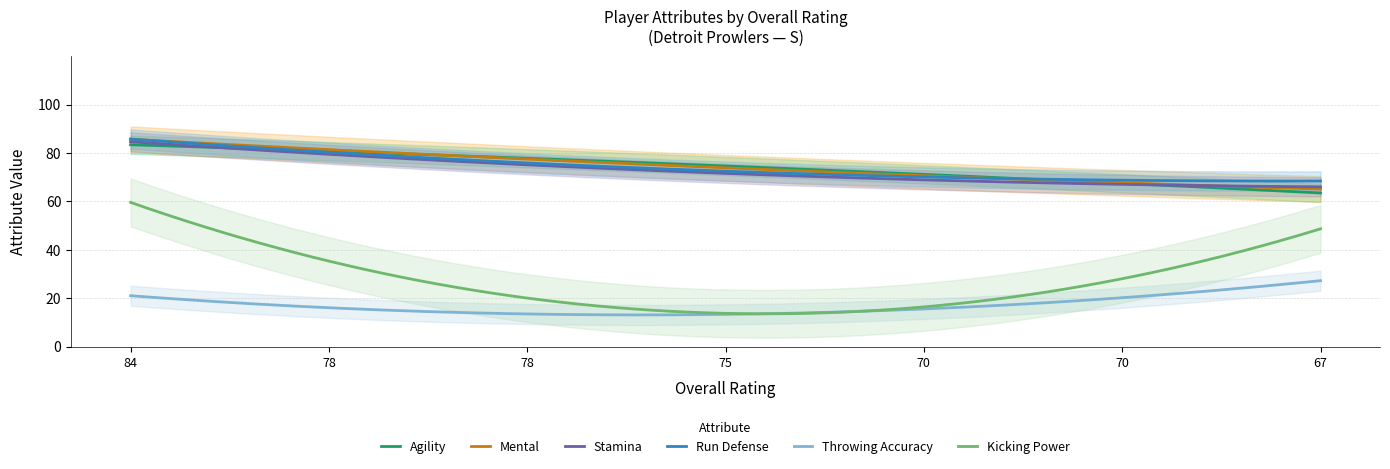

What is the sum of all stamina values?

513